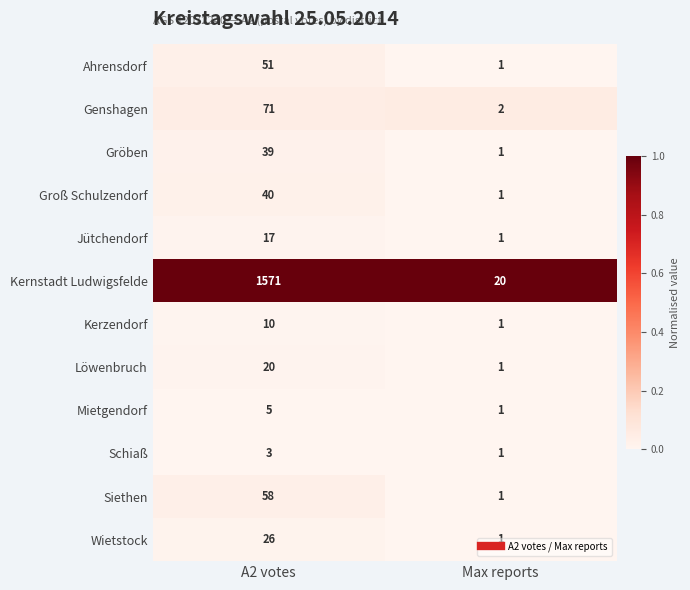

Which series has the widest spread of values?

Kernstadt Ludwigsfelde